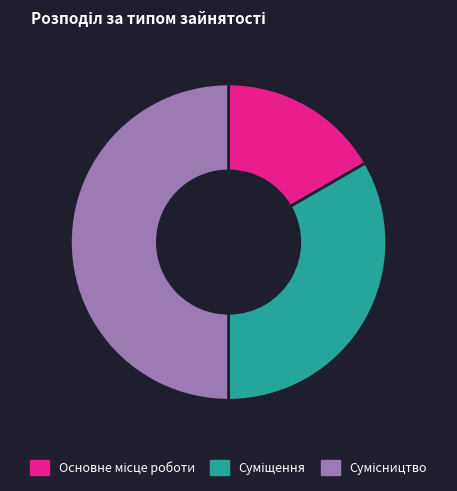

How many slices are in this pie chart?

3